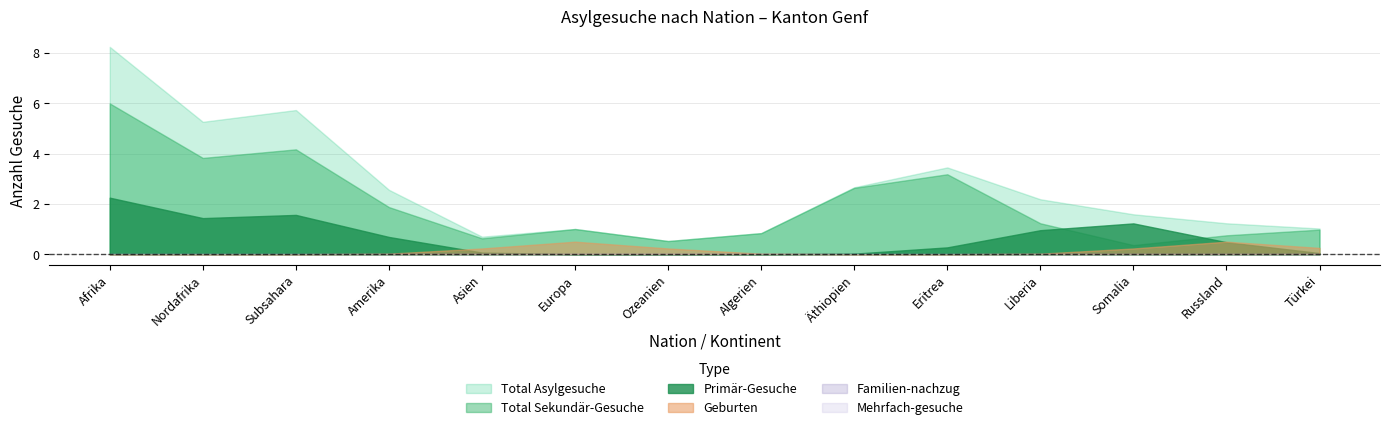

How many lines are shown in the chart?

6